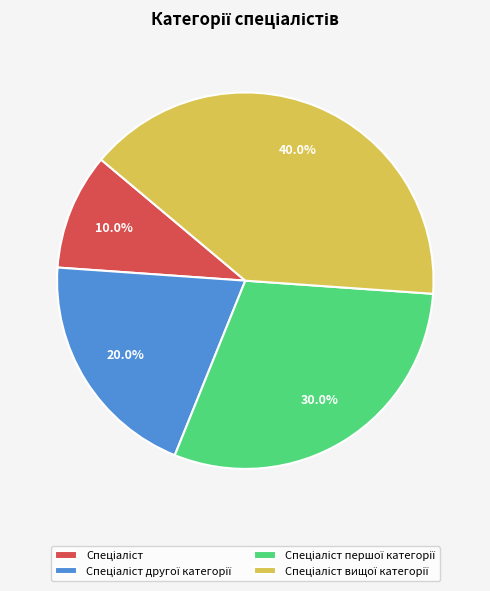

Is there any slice that represents more than half of the pie?

No